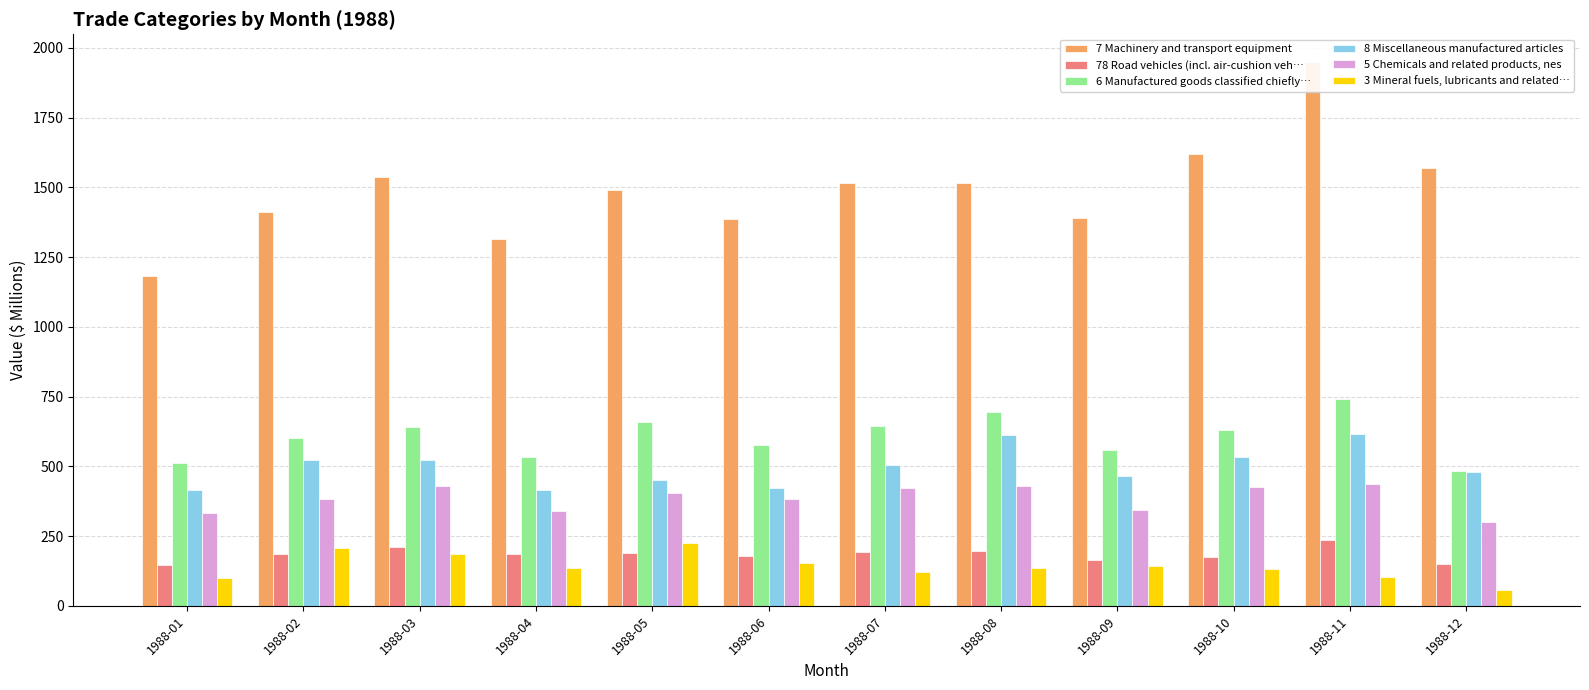

Which series changed the most between 1988-05 and 1988-06?

7 Machinery and transport equipment